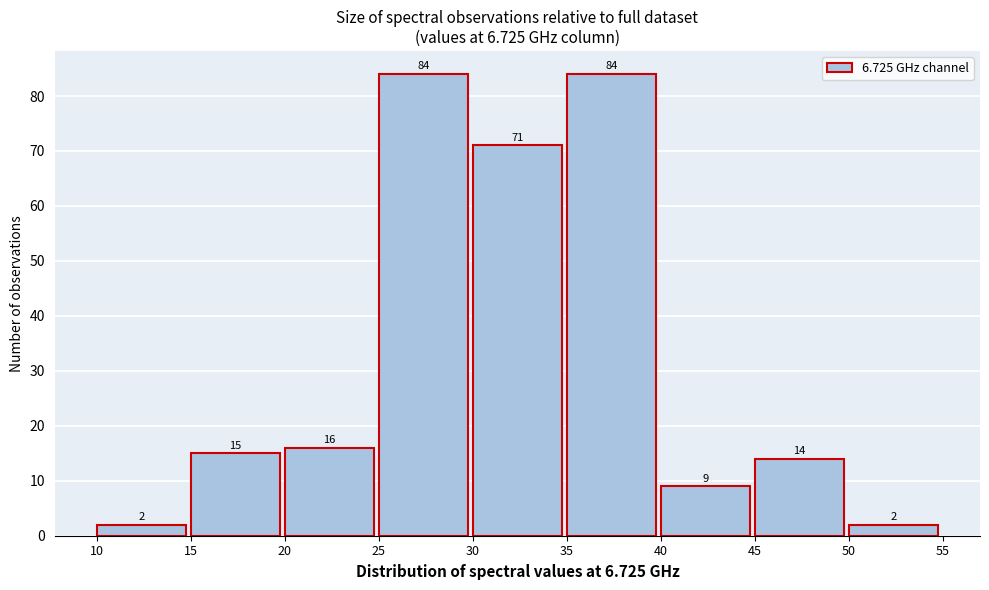

Reading left to right, list every bar in this chart as the range it spans on the x-axis followed by its height.

10 to 15: 2
15 to 20: 15
20 to 25: 16
25 to 30: 84
30 to 35: 71
35 to 40: 84
40 to 45: 9
45 to 50: 14
50 to 55: 2